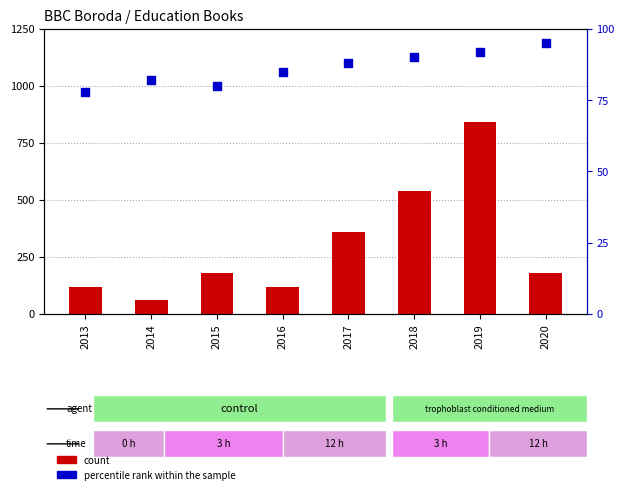

Which series has the widest spread of Y values?

count